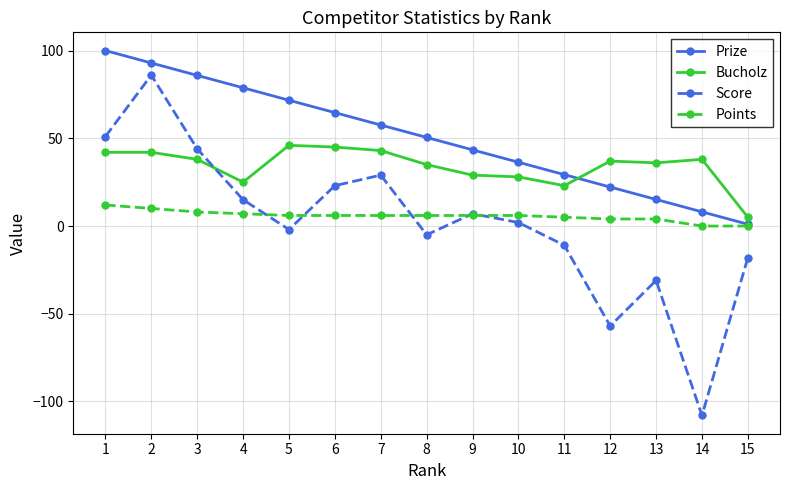

What is the difference between the Score values at 2 and 1?

35.0